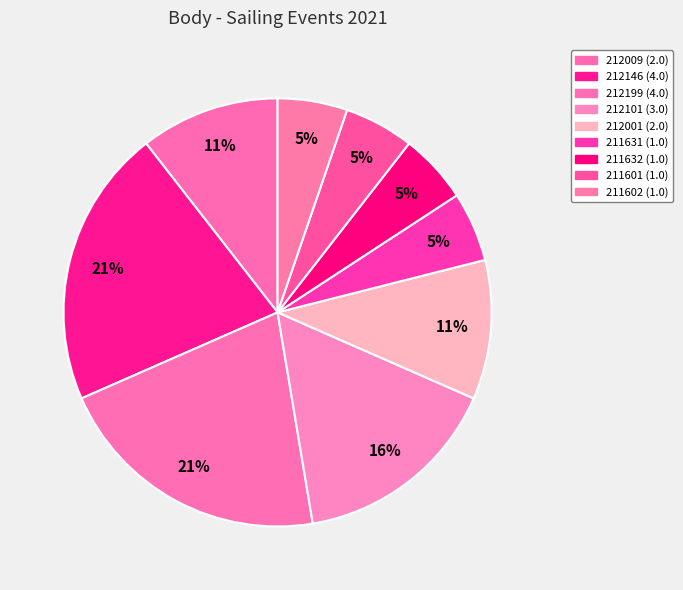

Does any single category account for the majority?

No